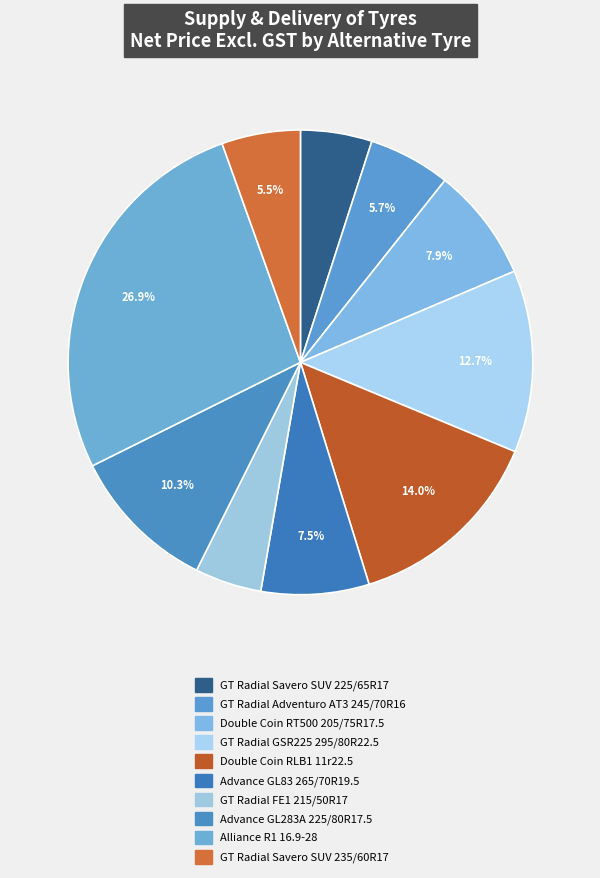

To the nearest percent, what is the difference between the Advance GL283A 225/80R17.5 and GT Radial Adventuro AT3 245/70R16 slice percentages?

5%